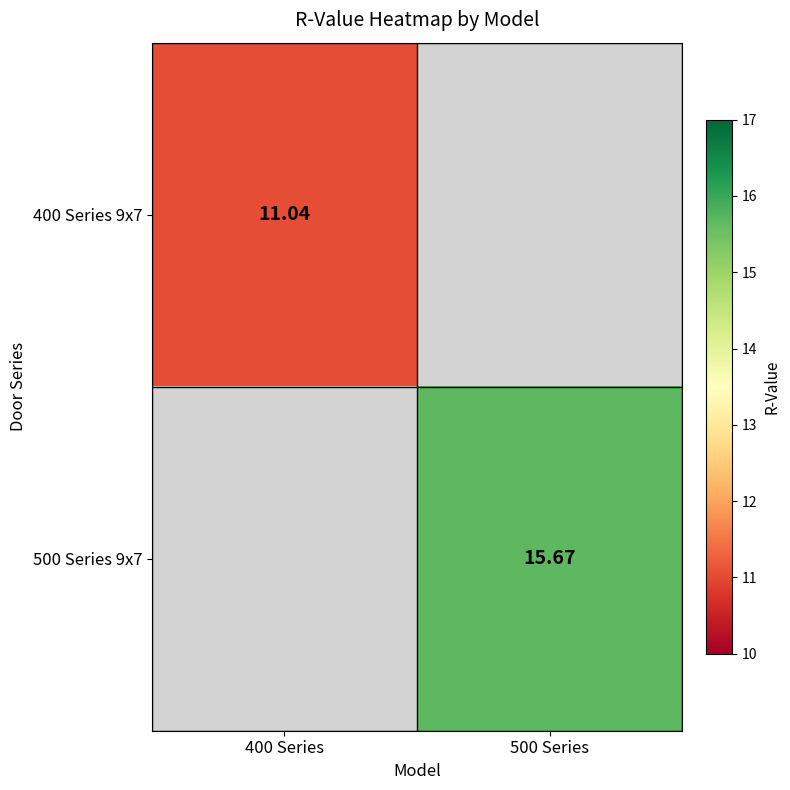

List the series in order of their peak value, highest first.

500 Series 9x7, 400 Series 9x7